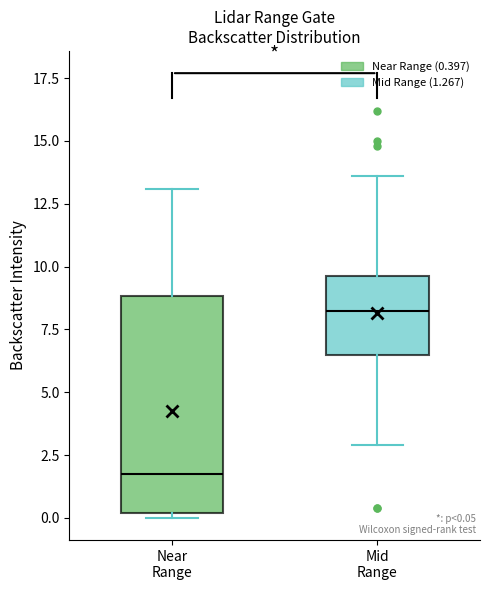

Which box is the tallest, from its lower edge to its upper edge?

Near Range